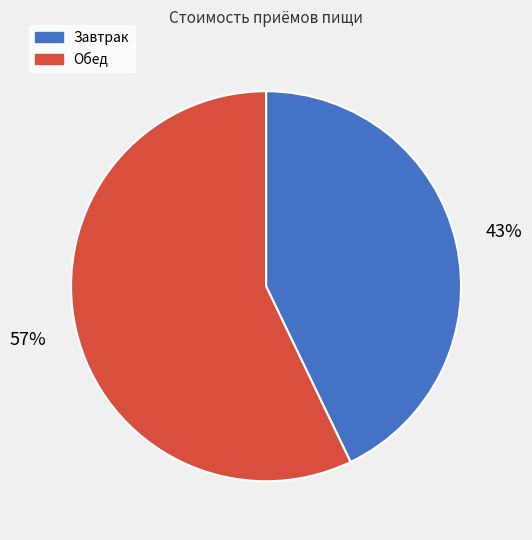

Is the sum of Обед and Завтрак greater than half?

Yes